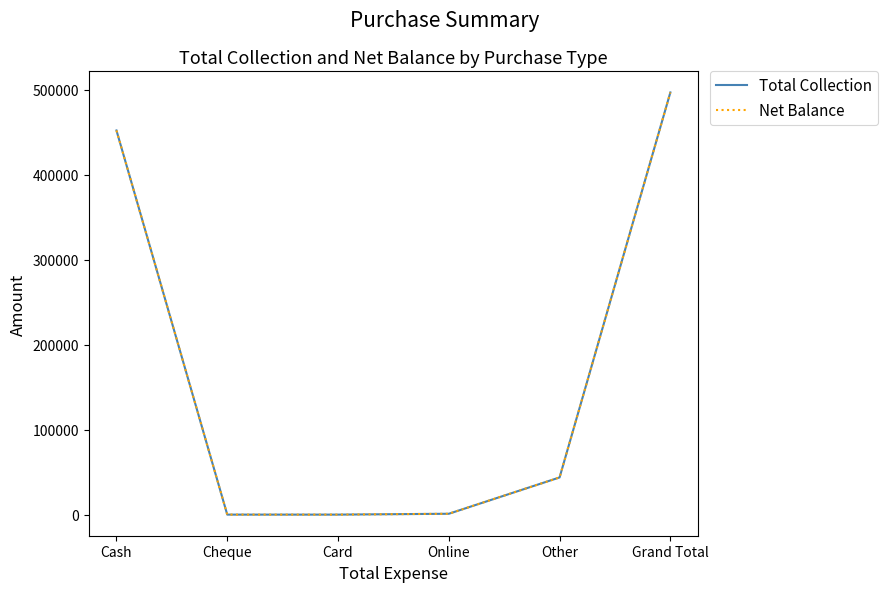

Does the chart have visible grid lines?

No